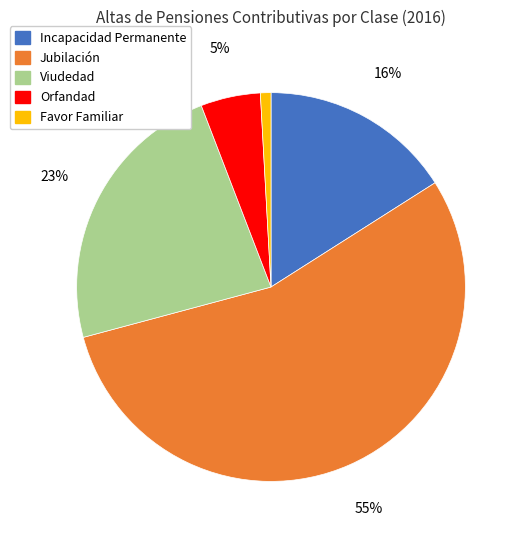

Is the sum of Incapacidad Permanente and Jubilación greater than half?

Yes